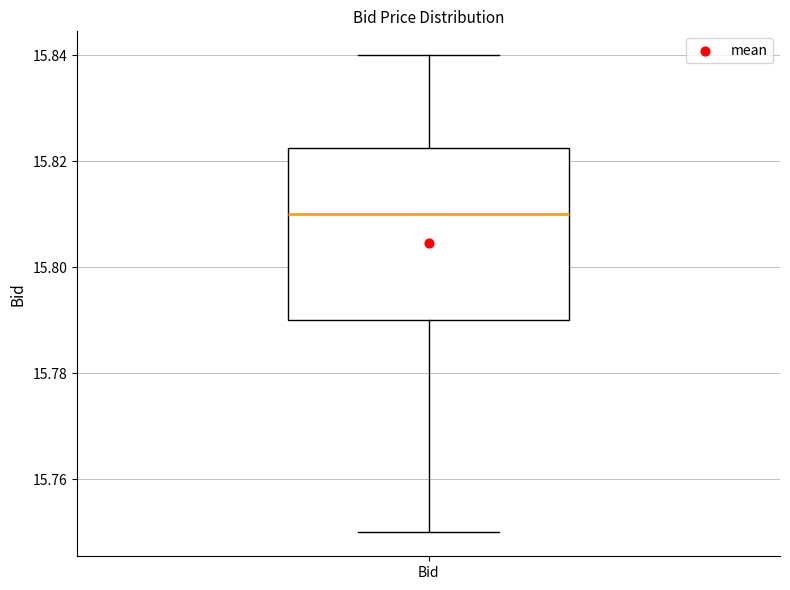

Where does the lower whisker of the box for Bid end on the y-axis? The values are not printed on the chart, so give them approximately, as read against the axis.

15.750